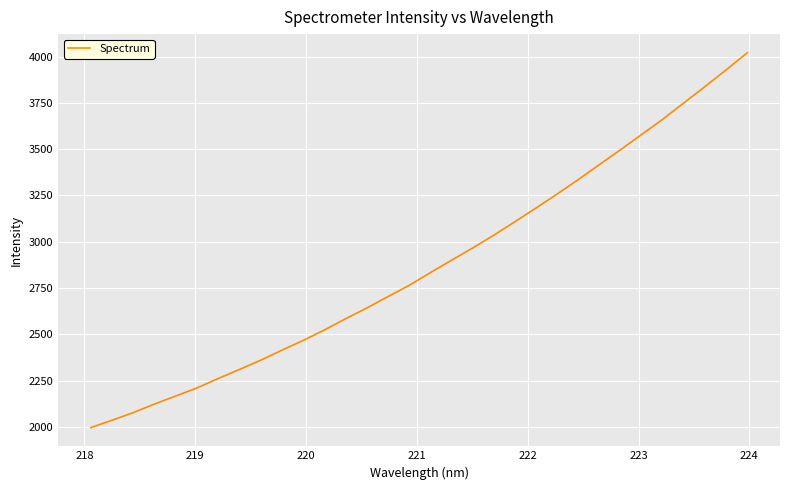

How many lines are shown in the chart?

1